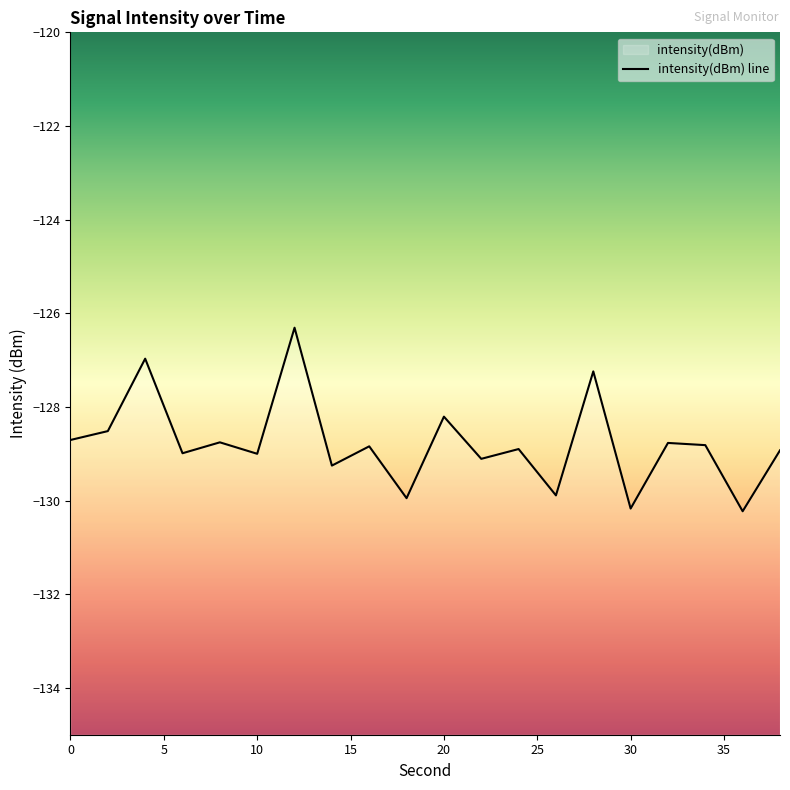

List the labels in order of value, largest first.

12, 4, 28, 20, 2, 0, 8, 32, 34, 16, 24, 38, 6, 10, 22, 14, 26, 18, 30, 36